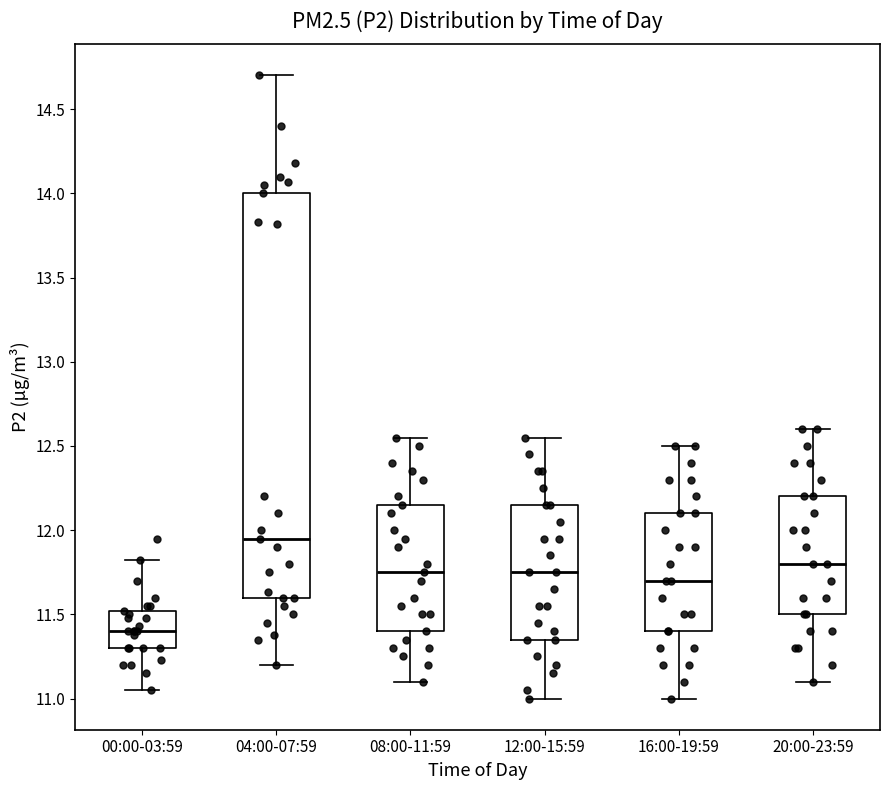

Reading left to right, transcribe this box plot: for each box, give where its median line is, the range the box spans, and where its two whiskers end, as read against the y-axis. The values are not printed on the chart, so give them approximately, as read against the axis.

00:00-03:59: median 11.40, box 11.30 to 11.50, whiskers 11.05 to 11.80
04:00-07:59: median 11.95, box 11.60 to 14.00, whiskers 11.20 to 14.70
08:00-11:59: median 11.75, box 11.40 to 12.15, whiskers 11.10 to 12.55
12:00-15:59: median 11.75, box 11.35 to 12.15, whiskers 11.00 to 12.55
16:00-19:59: median 11.70, box 11.40 to 12.10, whiskers 11.00 to 12.50
20:00-23:59: median 11.80, box 11.50 to 12.20, whiskers 11.10 to 12.60